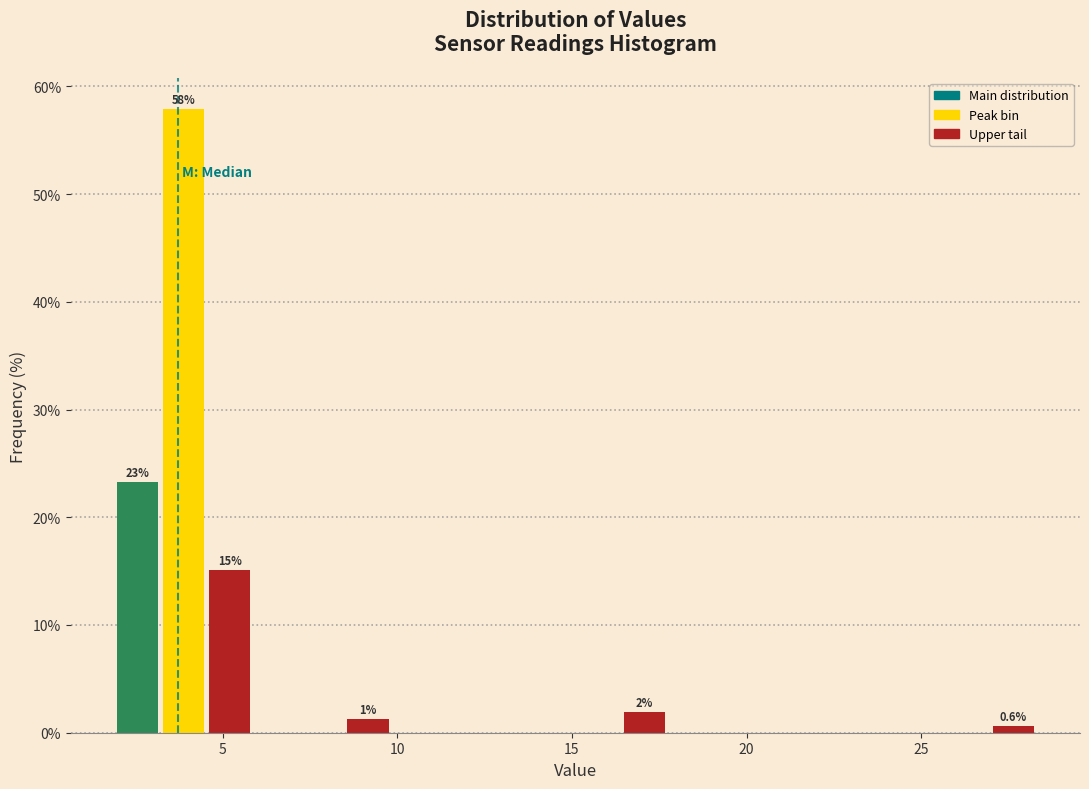

Around what value on the x-axis is the tallest bar? Give the approximate position of its centre, as read against the axis.

4.0